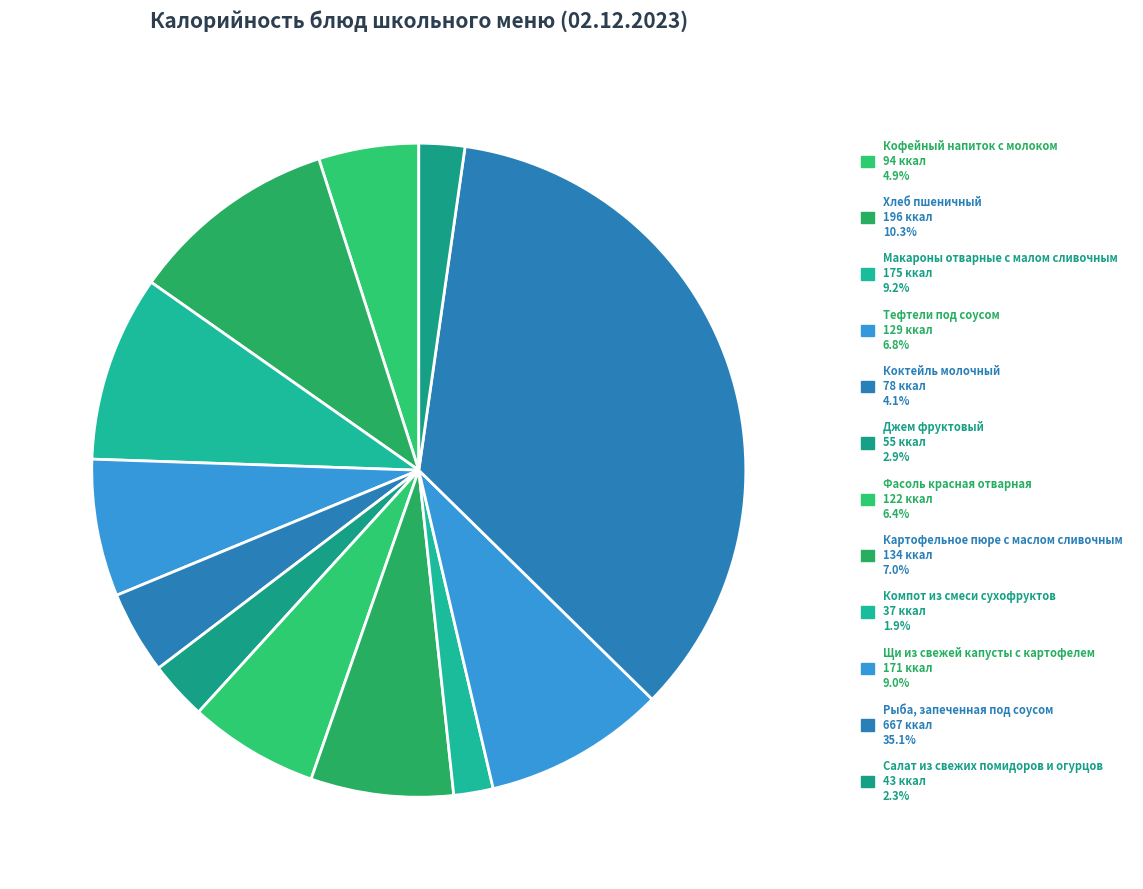

How many slices are in this pie chart?

12